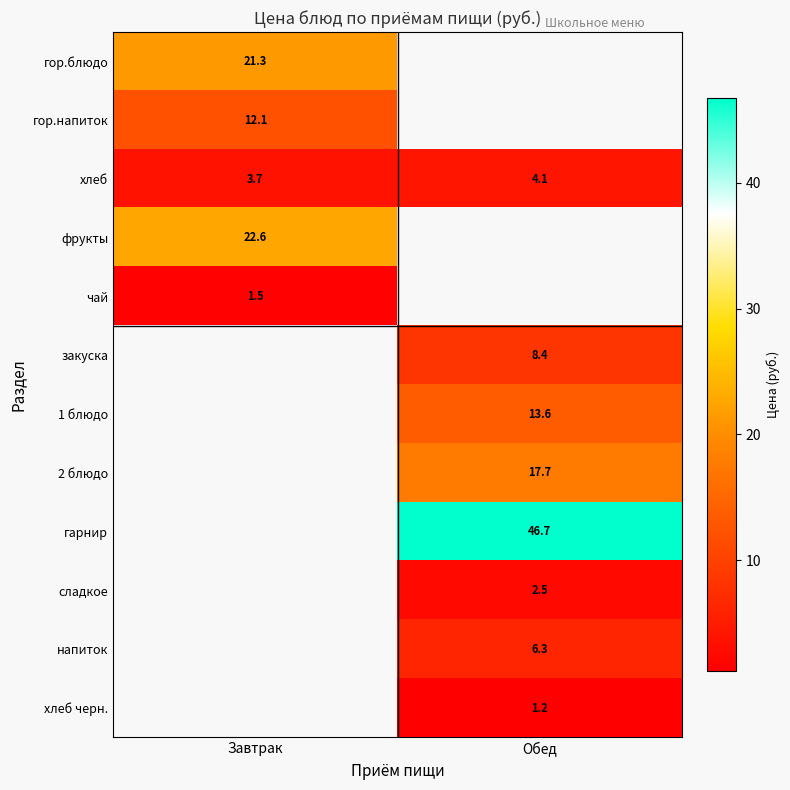

Is the value of хлеб at Завтрак greater than the value of гор.блюдо at Завтрак?

No